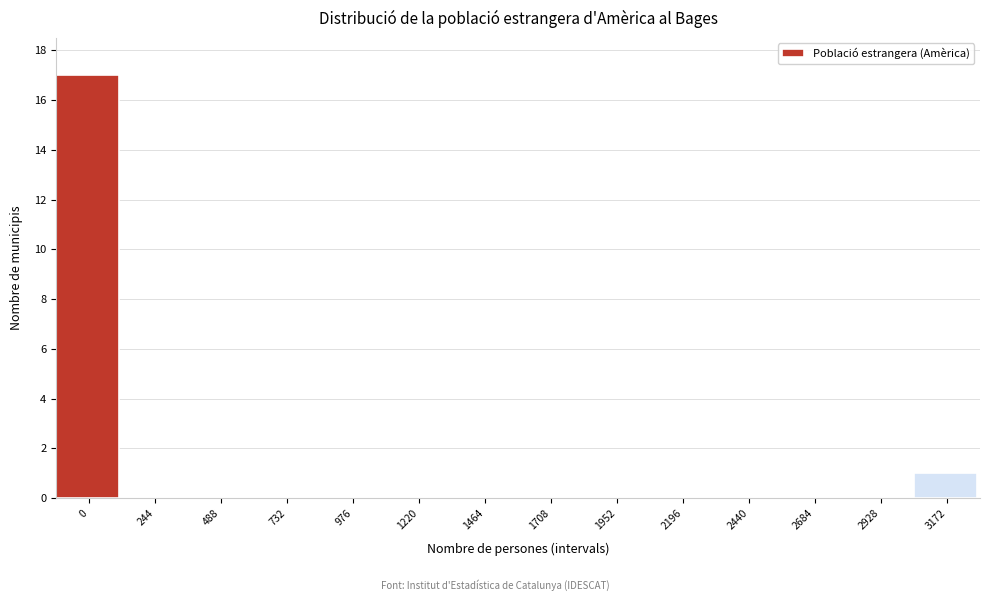

Reading left to right, extract all data points from this chart.

0=17	244=0	488=0	732=0	976=0	1220=0	1464=0	1708=0	1952=0	2196=0	2440=0	2684=0	2928=0	3172=1